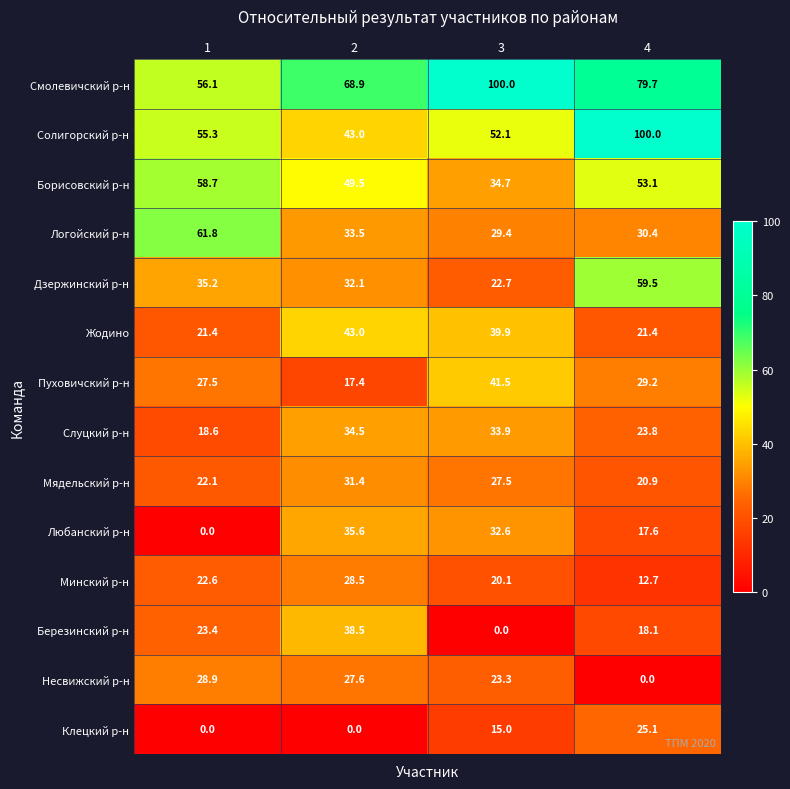

At which label does Клецкий р-н reach its peak?

4